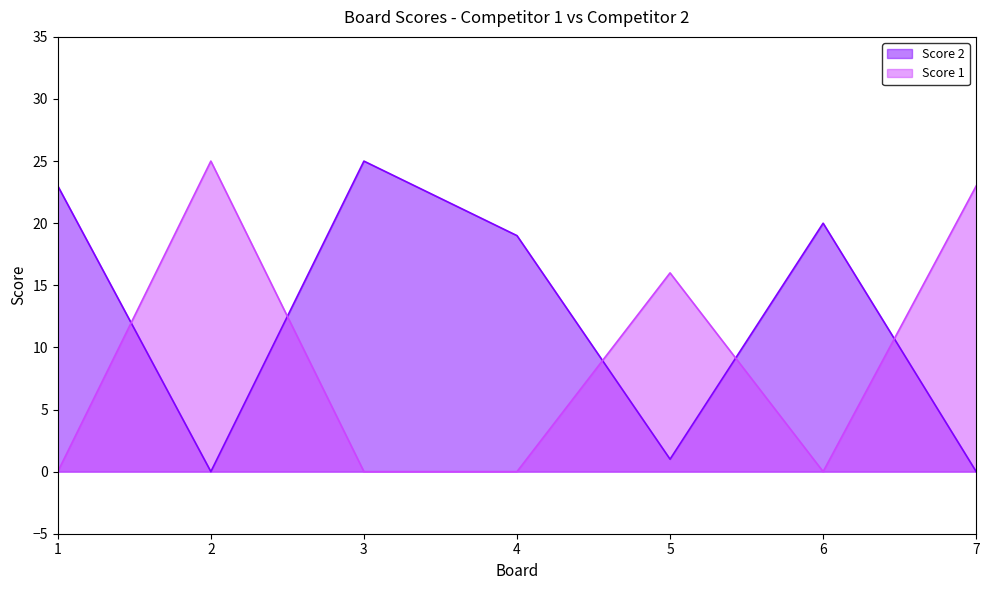

Does the chart have visible grid lines?

No